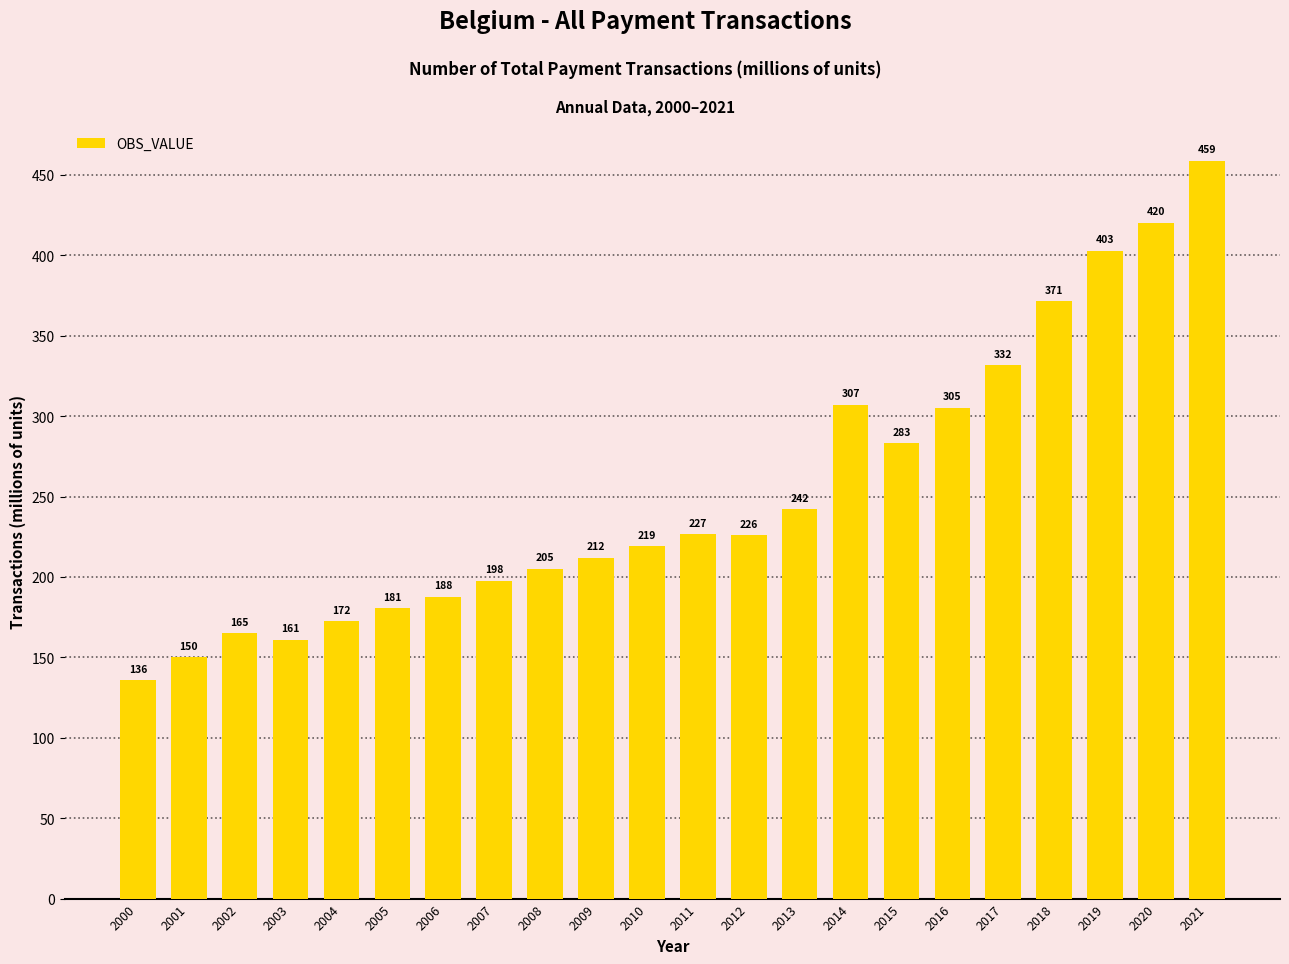

How many bars are there in total?

22